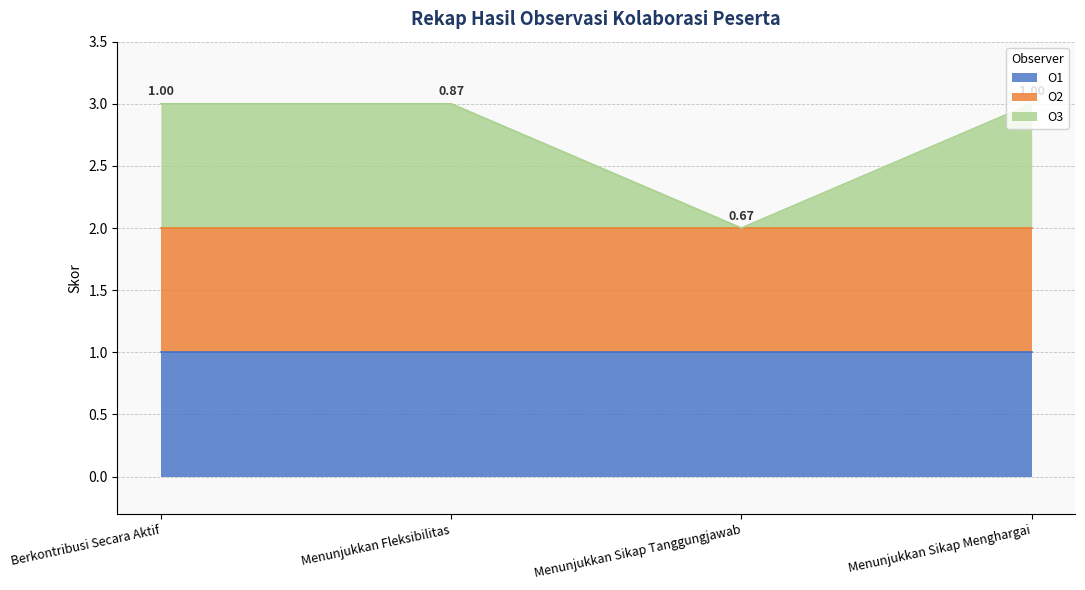

What are all the series names shown in the legend?

O1, O2, O3